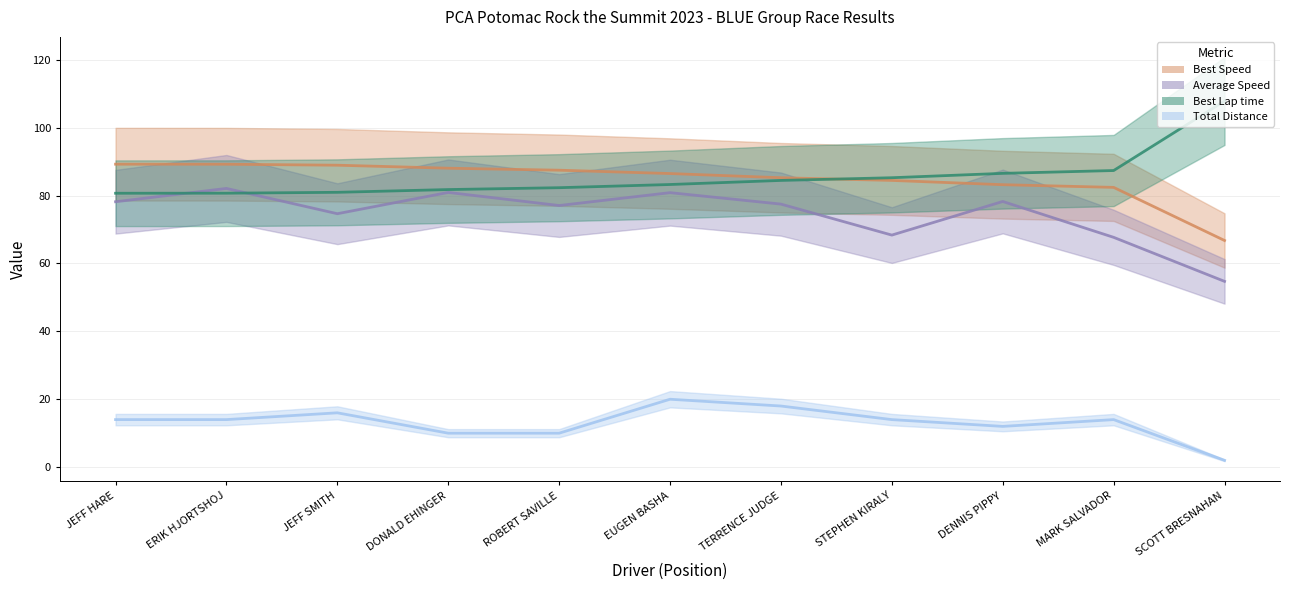

True or false: Average Speed and Best Speed intersect in this chart.

False